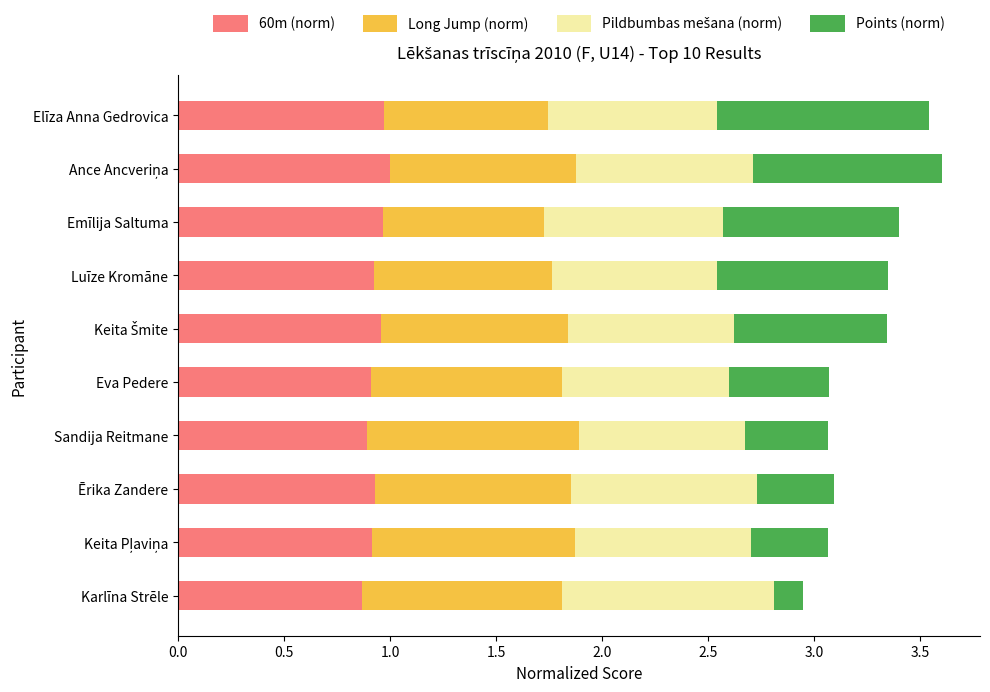

Count the Points (norm) values in the range 0 to 1.

10